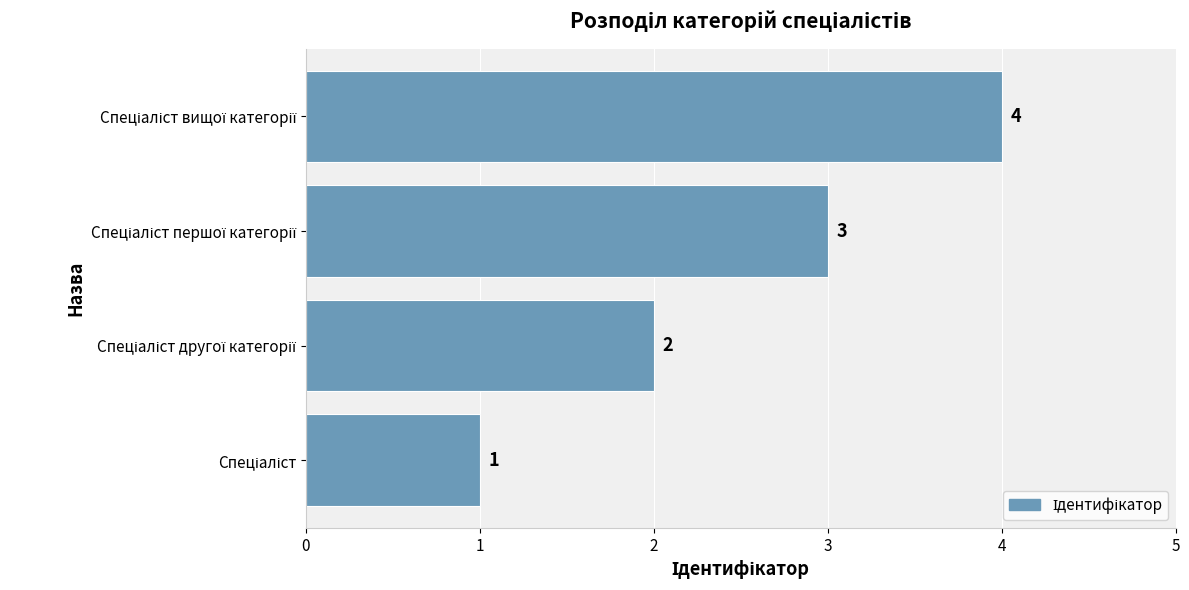

What is the maximum value shown in the chart?

4